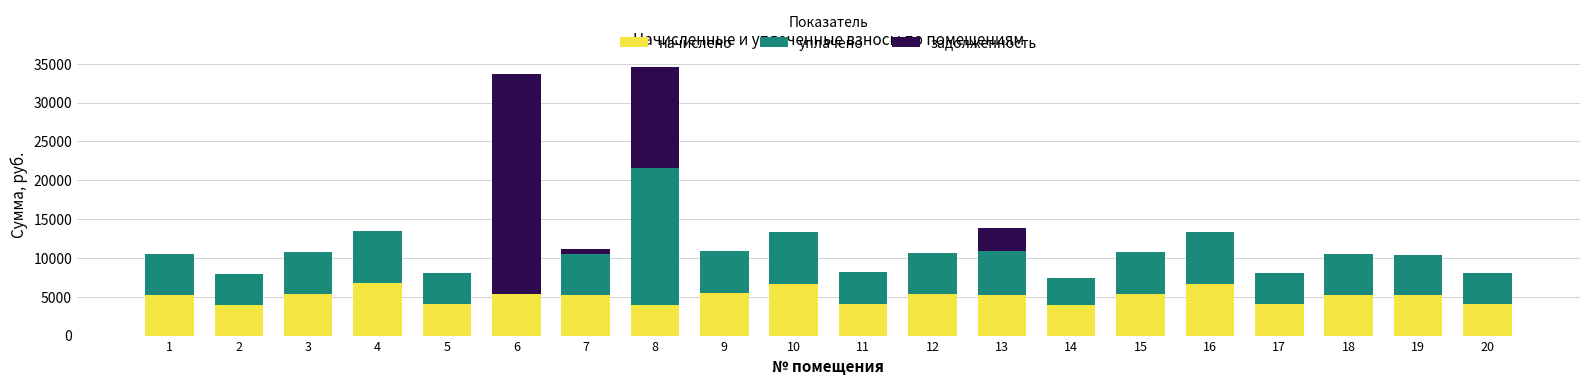

At which category is the sum across all series the highest?

8